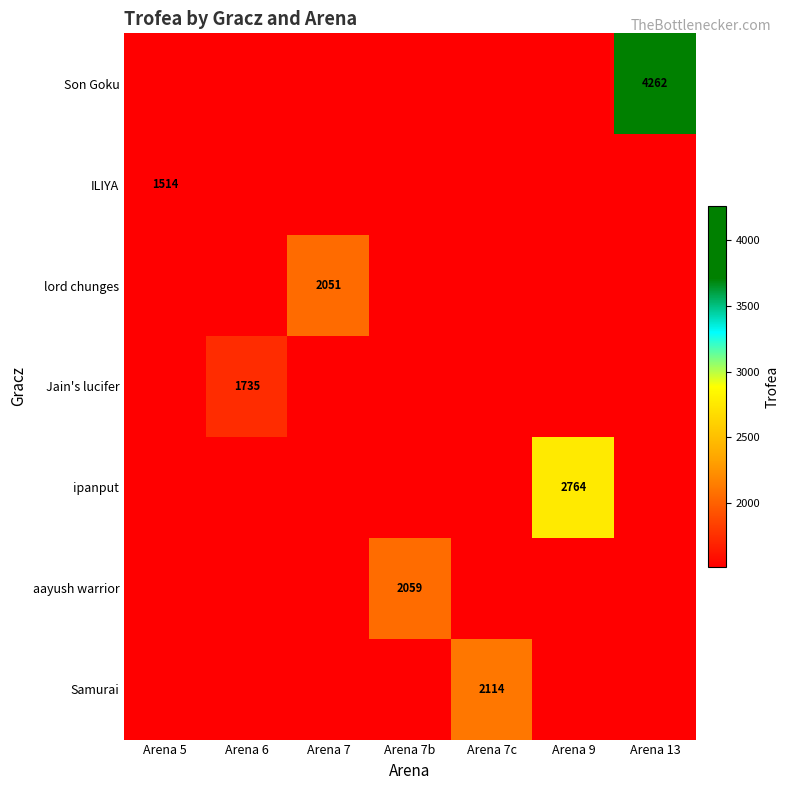

Is it true that ipanput equals 2764 at Arena 9?

True